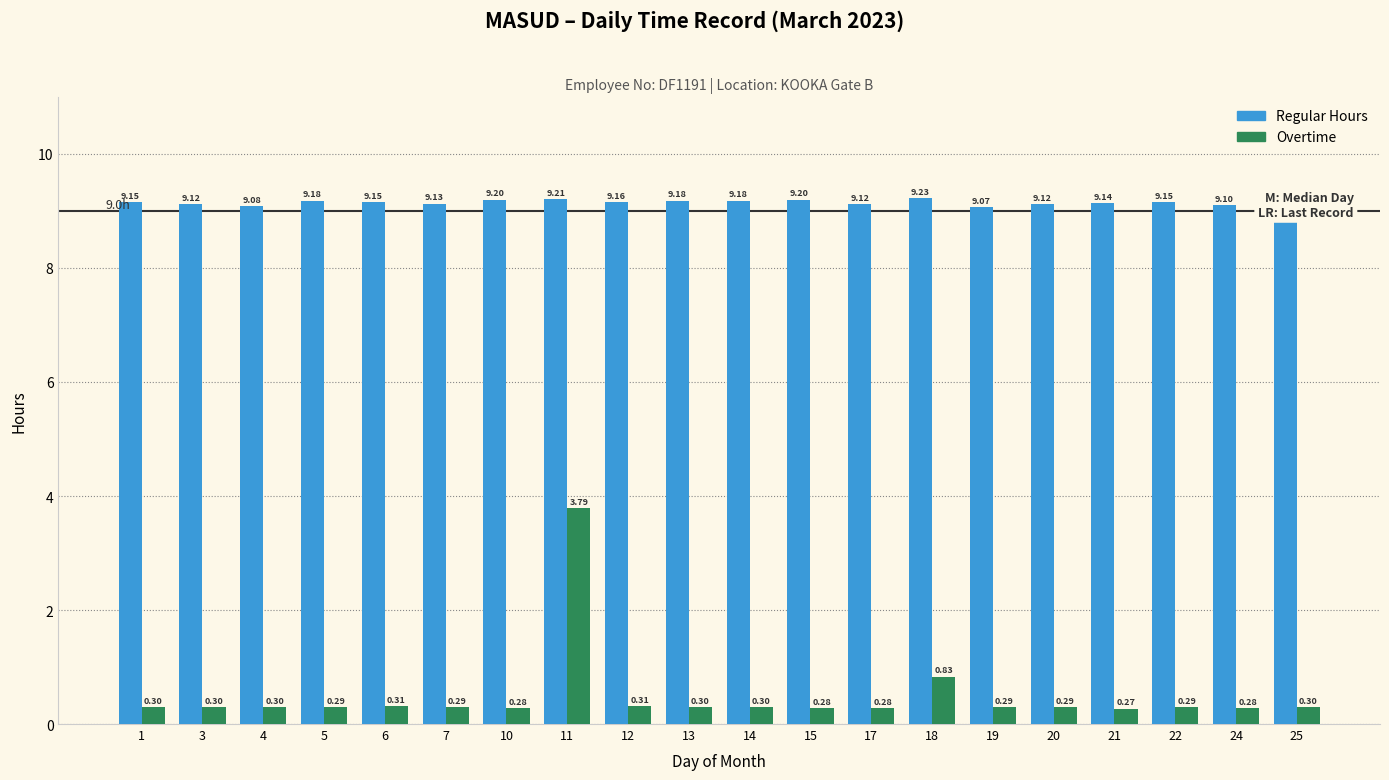

What is the spread (max minus min) of values at 14?

8.9